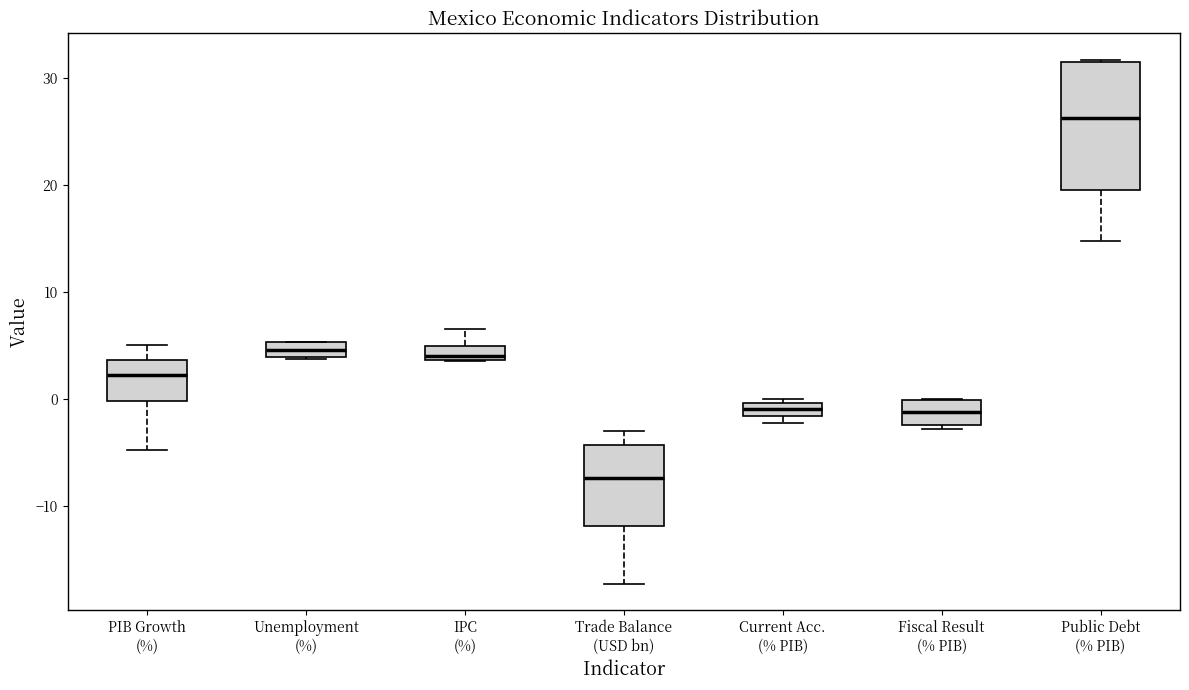

Where is the lower edge of the box for Fiscal Result (% PIB) on the y-axis? The values are not printed on the chart, so give them approximately, as read against the axis.

-2